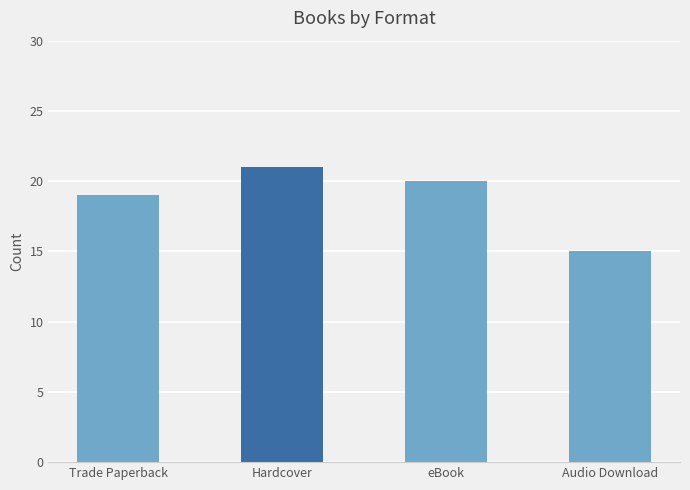

What is the greatest value displayed?

21